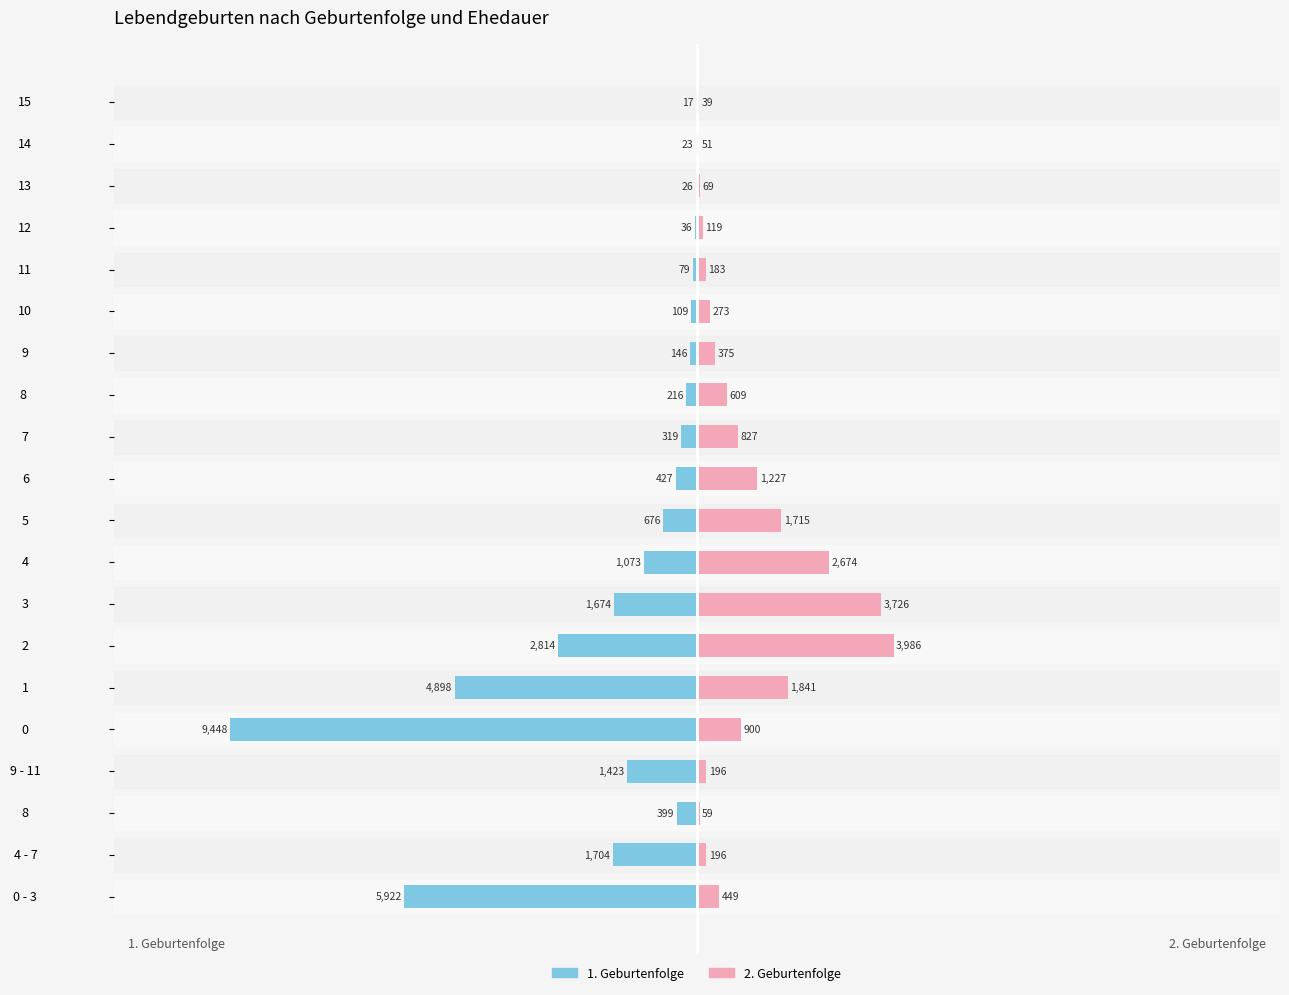

Are the bars horizontal?

Yes